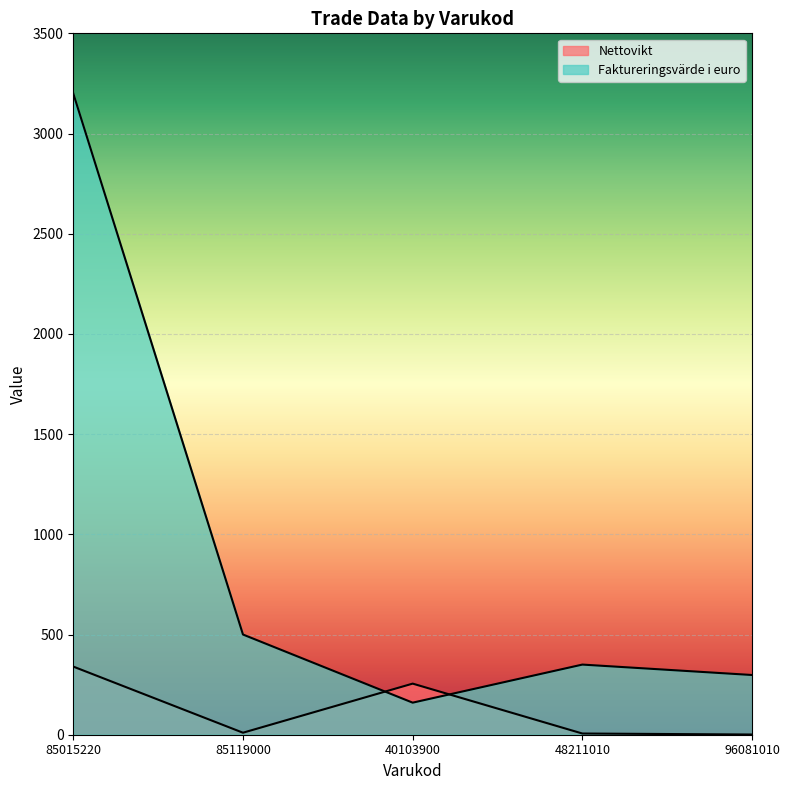

True or false: Faktureringsvarde i euro and Nettovikt intersect in this chart.

True